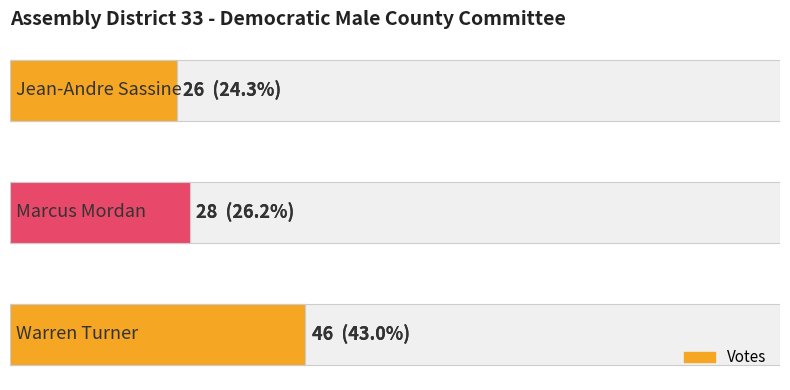

How many values are between 26 and 46?

3